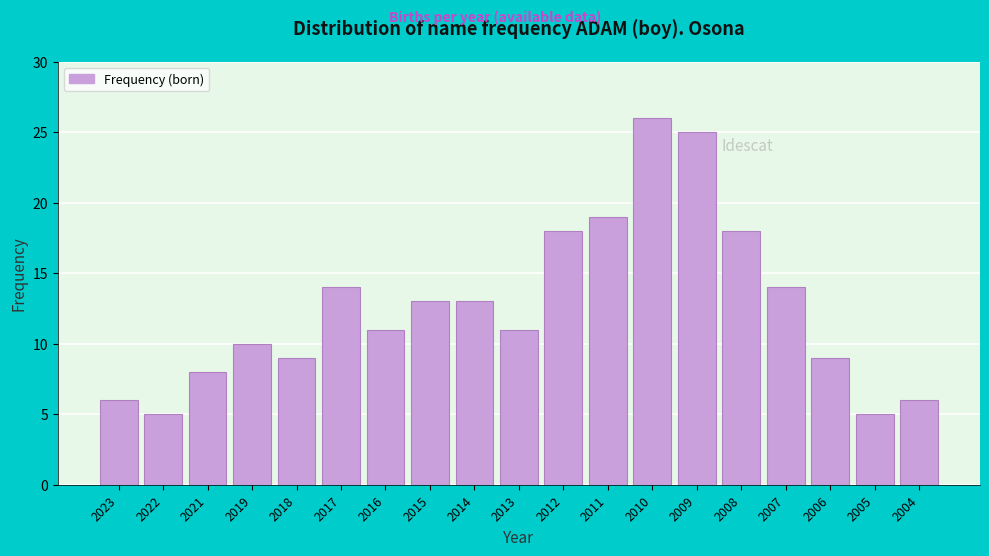

Reading left to right, extract all data points from this chart.

2023=6	2022=5	2021=8	2019=10	2018=9	2017=14	2016=11	2015=13	2014=13	2013=11	2012=18	2011=19	2010=26	2009=25	2008=18	2007=14	2006=9	2005=5	2004=6